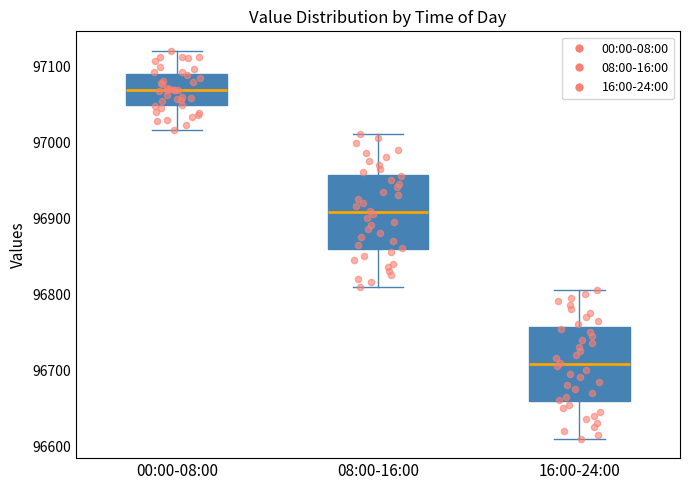

Reading left to right, read every box against the y-axis: the position of its median line, the range the box covers, and the ends of its whiskers. The values are not printed on the chart, so give them approximately, as read against the axis.

00:00-08:00: median 97070, box 97050 to 97090, whiskers 97020 to 97120
08:00-16:00: median 96910, box 96860 to 96960, whiskers 96810 to 97010
16:00-24:00: median 96710, box 96660 to 96760, whiskers 96610 to 96810